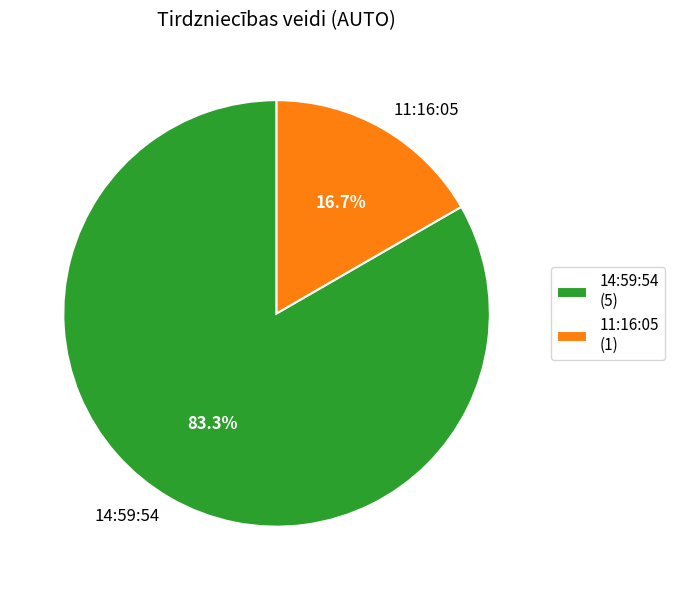

To the nearest percent, what is the difference between the 14:59:54 and 11:16:05 slice percentages?

67%